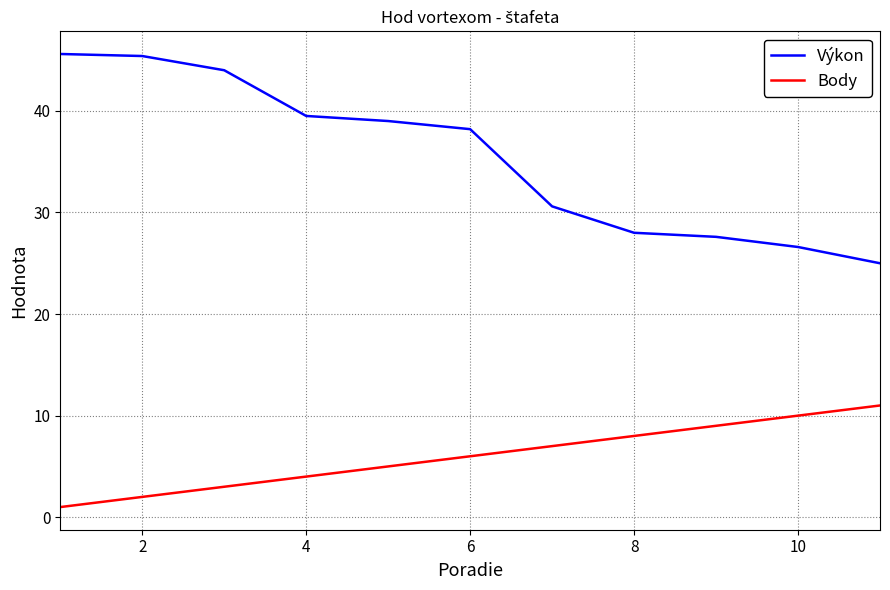

True or false: Výkon and Body cross at least once.

False